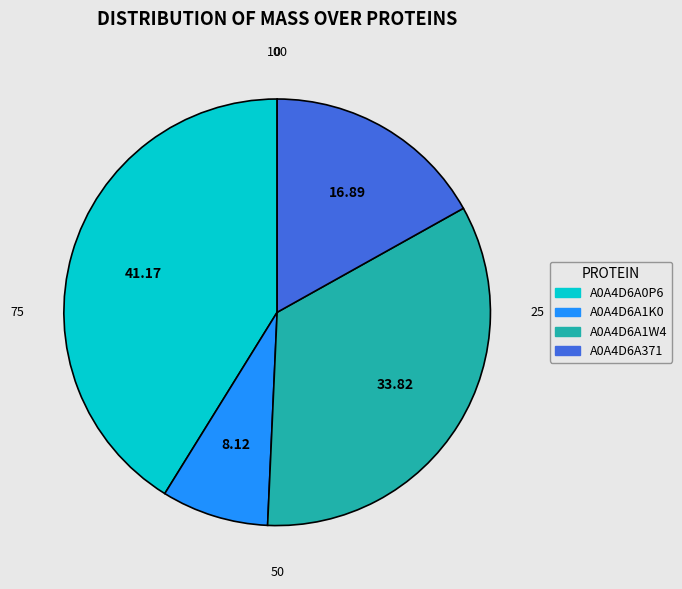

Is the sum of A0A4D6A0P6 and A0A4D6A1K0 greater than half?

No